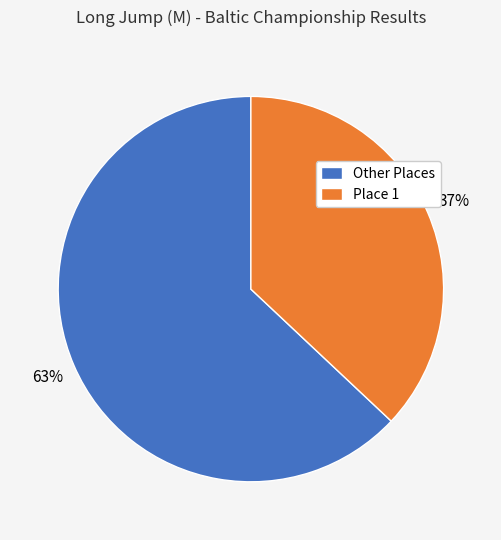

To the nearest percent, what is the difference between the Other Places and Place 1 slice percentages?

26%